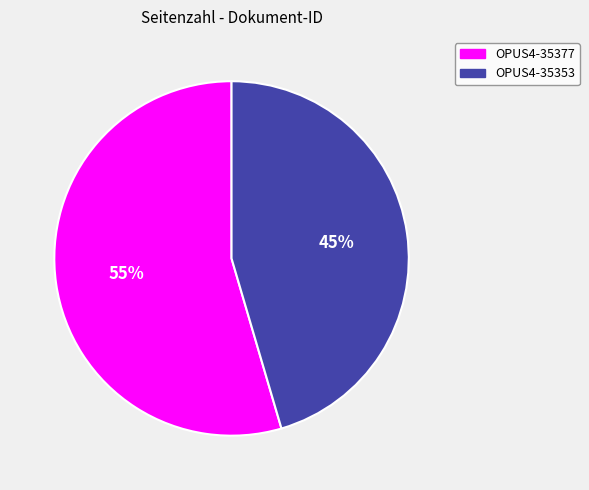

To the nearest percent, what is the average slice percentage?

50%